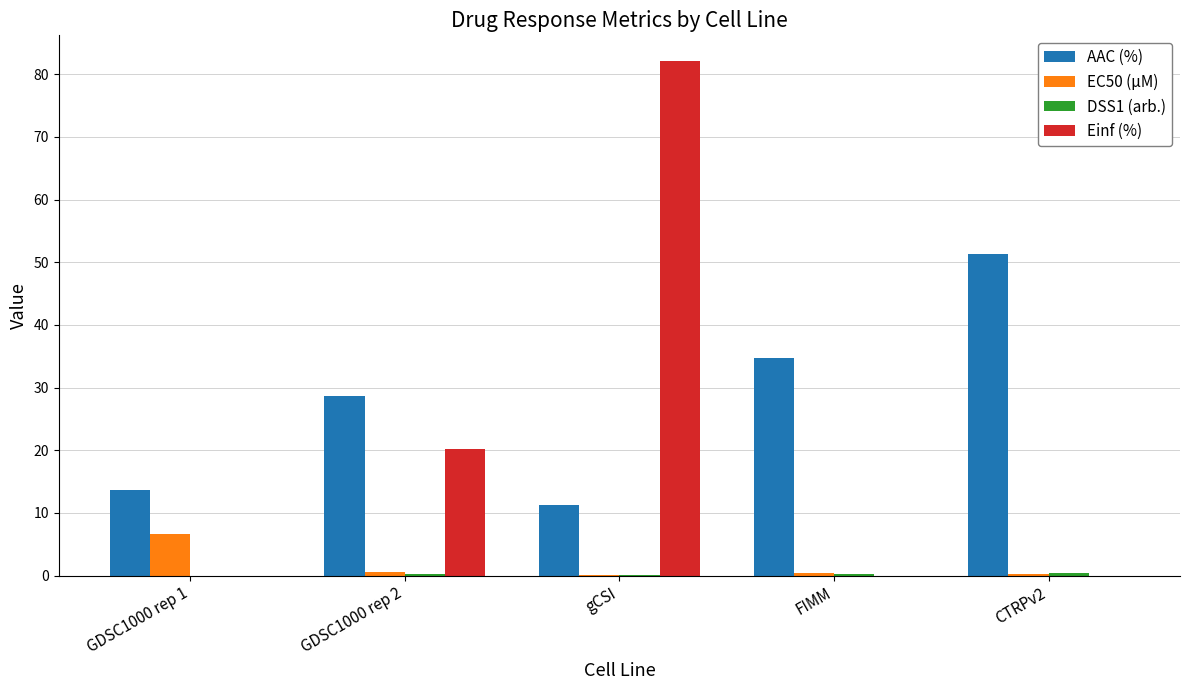

The value of AAC (%) at gCSI is 11.2. True or false?

True